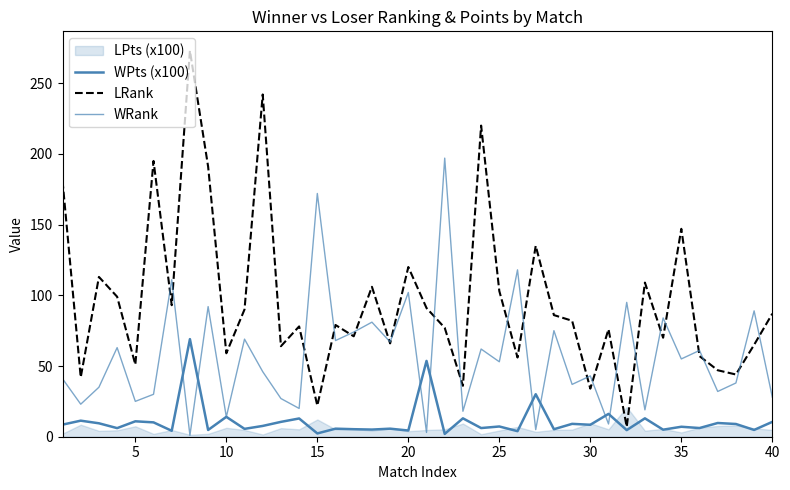

True or false: WRank has a value of 52.0 at 20.

False